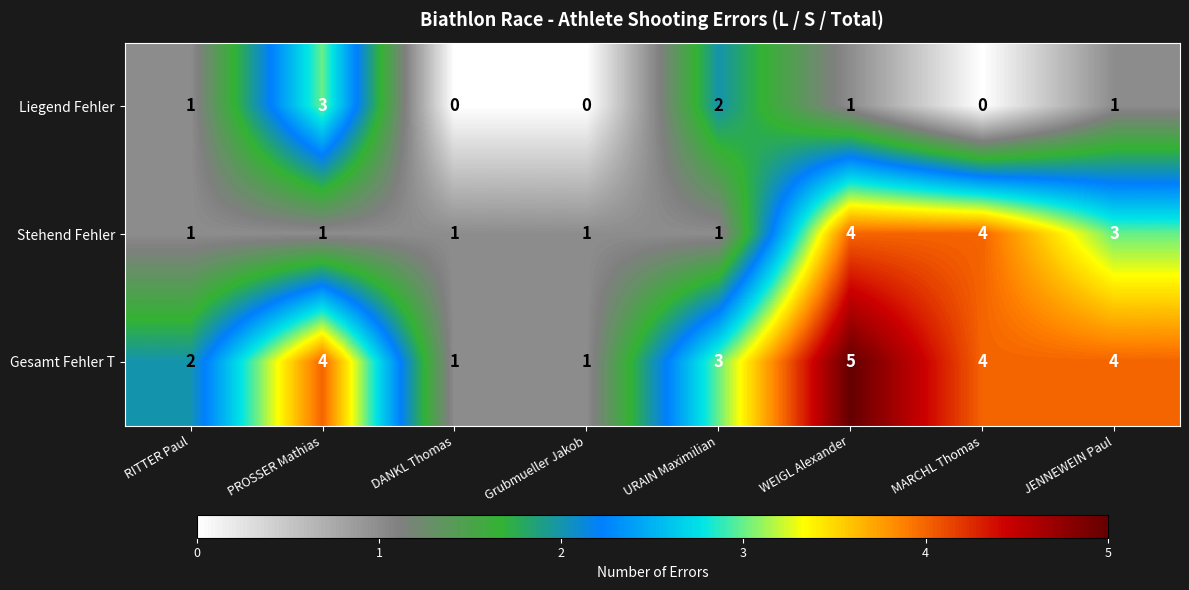

What is the difference between the maximum and second lowest values in the Stehend Fehler series?

3